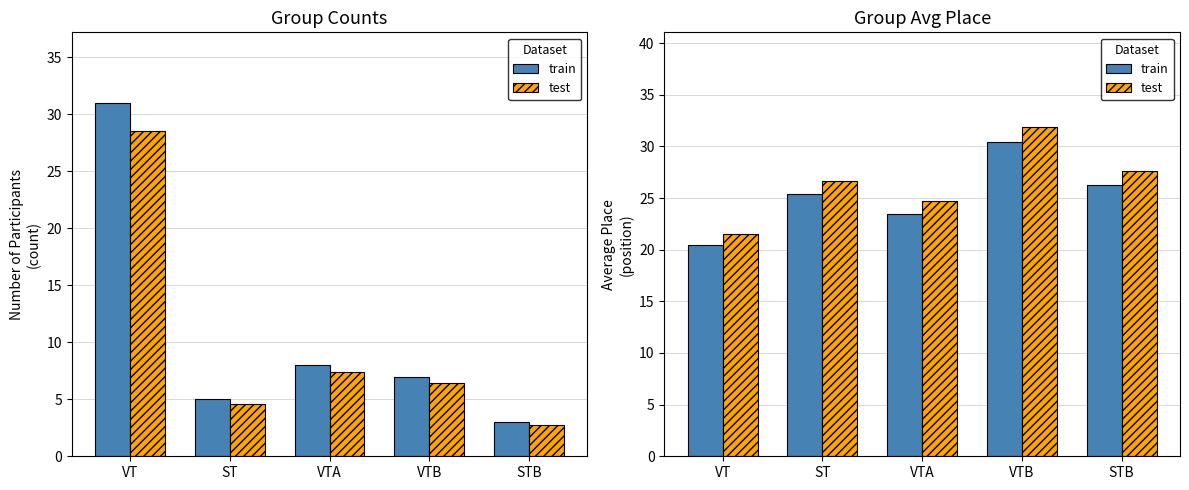

Rank the categories by test value from highest to lowest.

VTB, STB, ST, VTA, VT